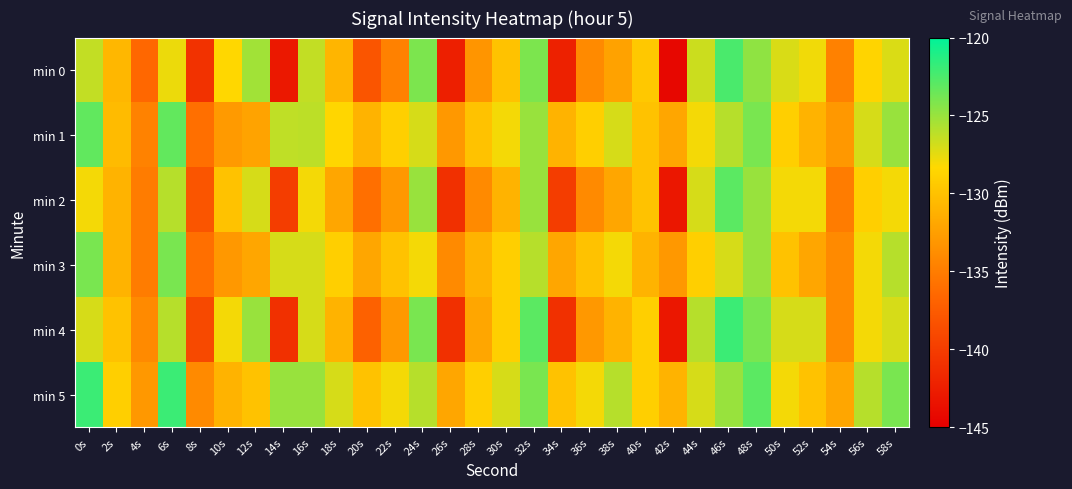

At 18s, list the series in order from smallest to largest.

min 2, min 4, min 0, min 3, min 1, min 5